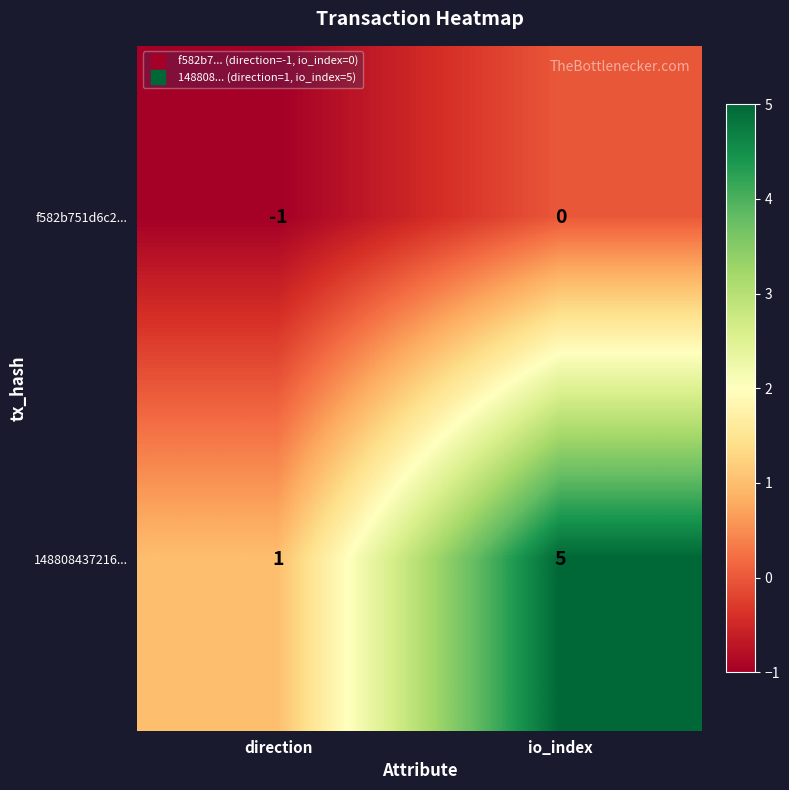

List the series in order of their peak value, lowest first.

f582b751d6c2..., 148808437216...